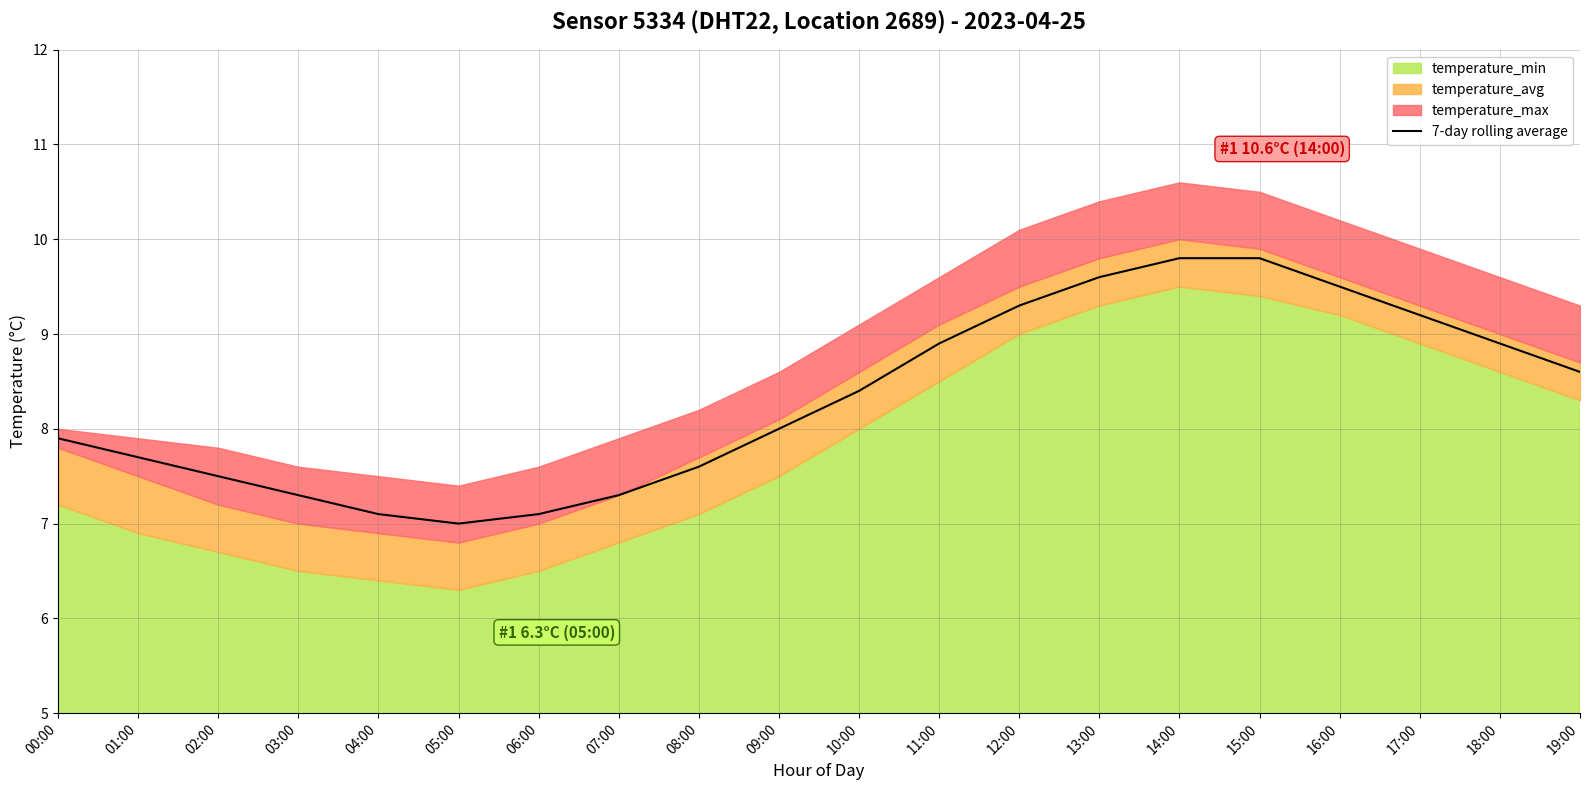

Reading left to right, what are all the values shown in this chart?

00:00=7.9	01:00=7.7	02:00=7.5	03:00=7.3	04:00=7.1	05:00=7.0	06:00=7.1	07:00=7.3	08:00=7.6	09:00=8.0	10:00=8.4	11:00=8.9	12:00=9.3	13:00=9.6	14:00=9.8	15:00=9.8	16:00=9.5	17:00=9.2	18:00=8.9	19:00=8.6